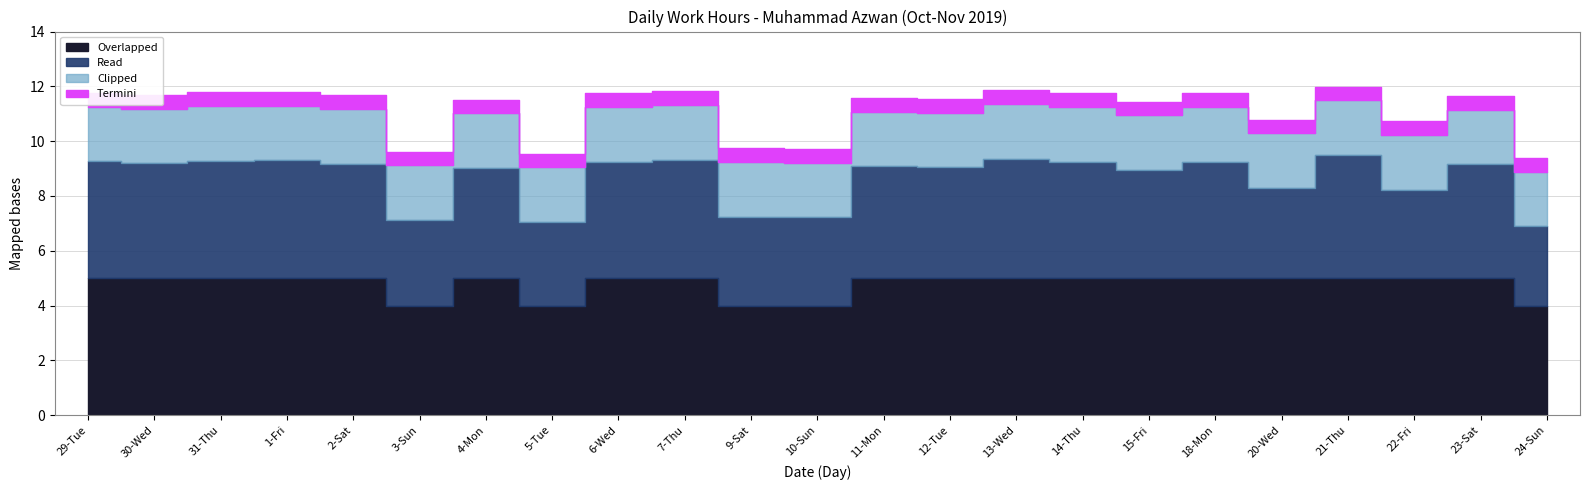

The value of Overlapped at 15-Fri is 5.0. True or false?

True